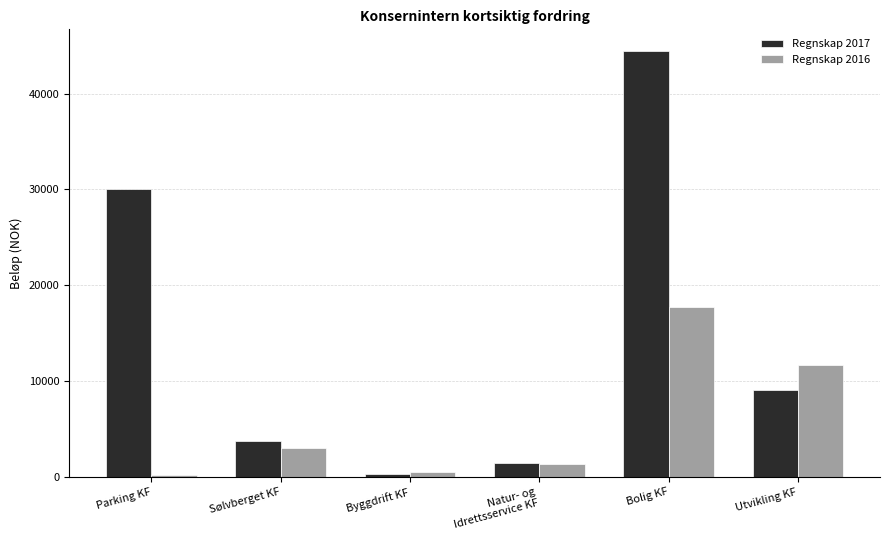

What is the maximum value shown in the chart?

44472.4